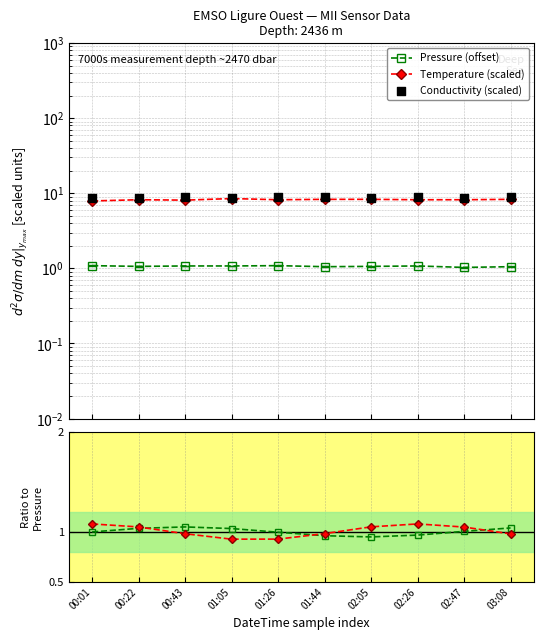

Which series reaches the minimum Y coordinate?

Temperature ratio